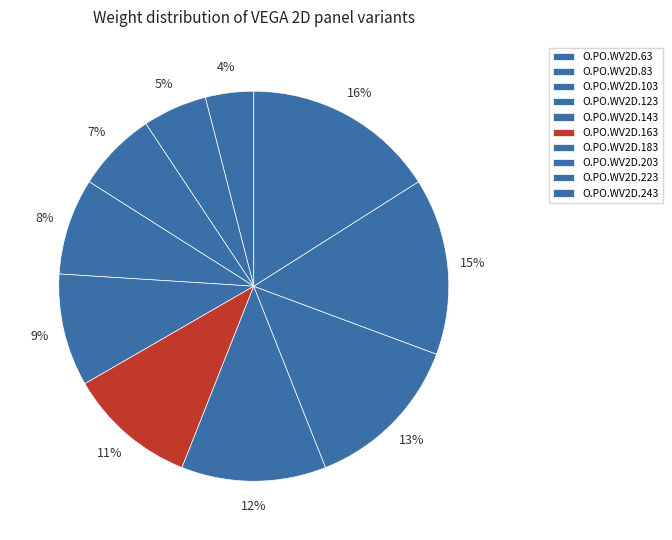

Count the number of slices in the pie.

10